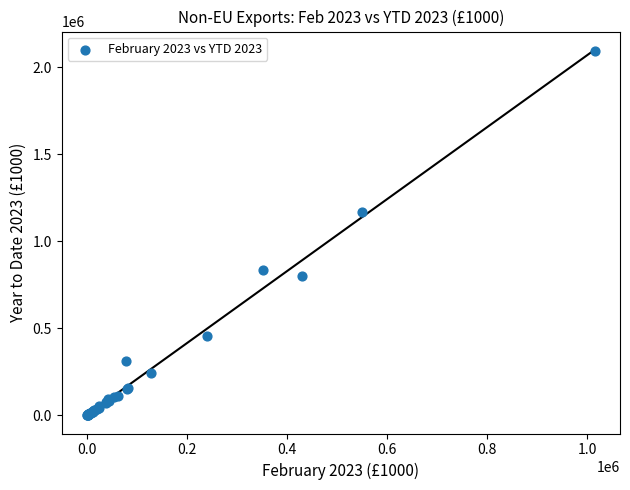

What Y value in the scatter plot is closest to 1045147?

1169466